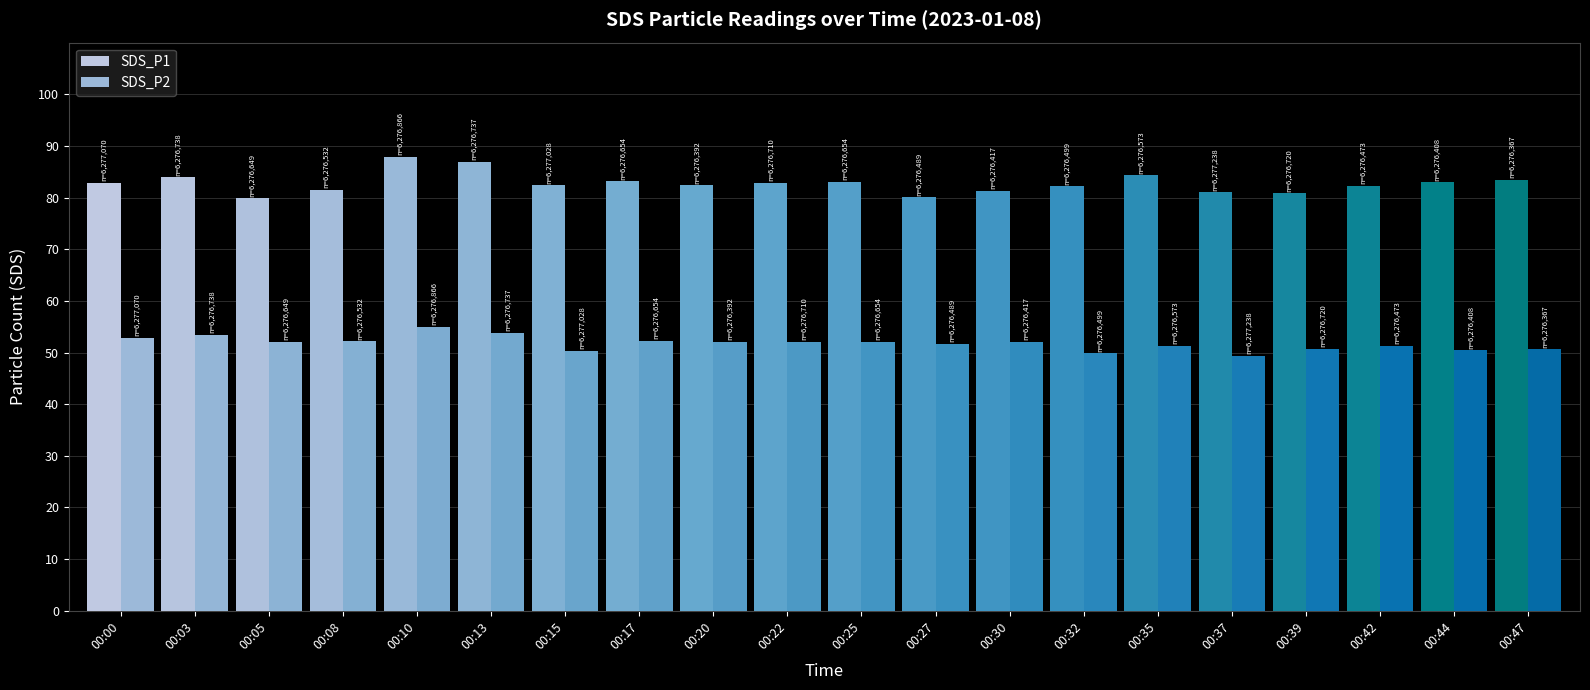

What is the greatest value displayed?

87.9